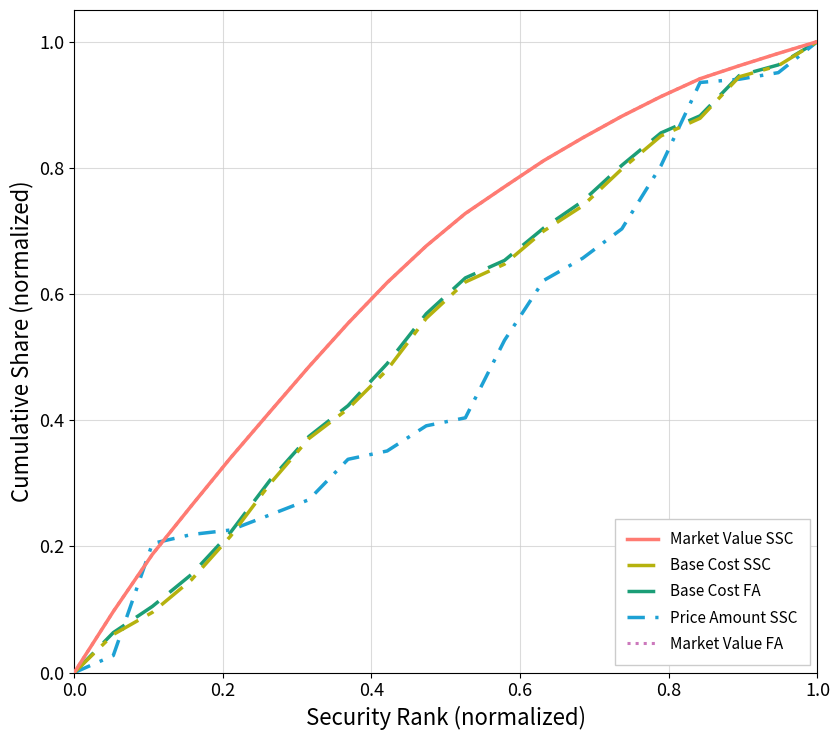

How many intersections are there between Price Amount SSC and Base Cost SSC?

4